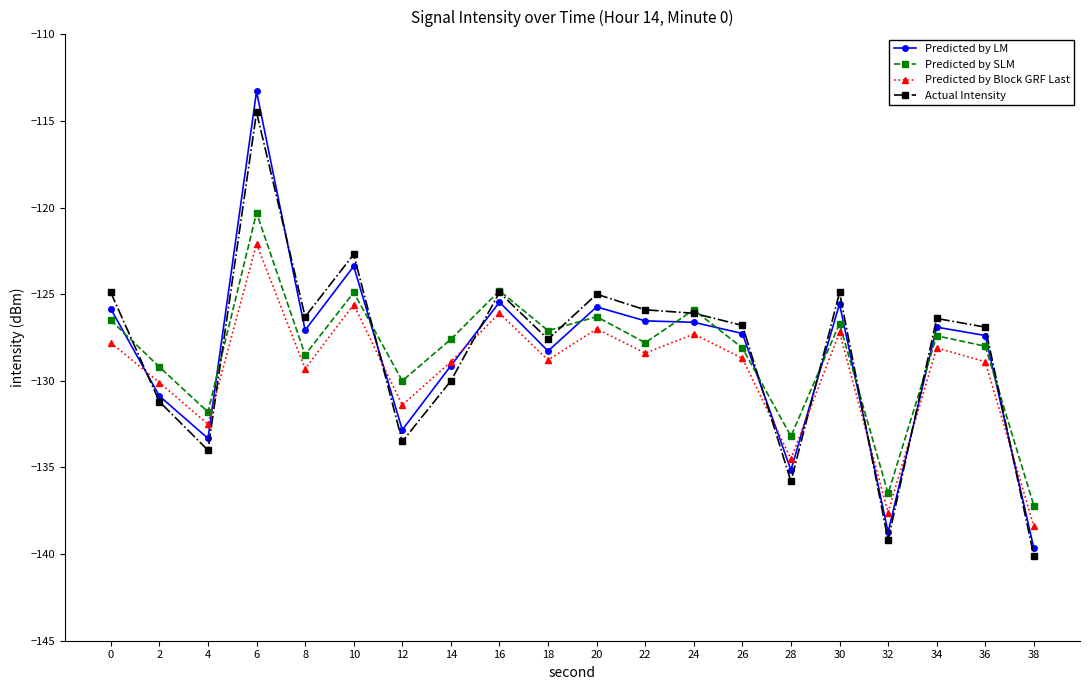

What is the total value across all series at 20?

-504.0